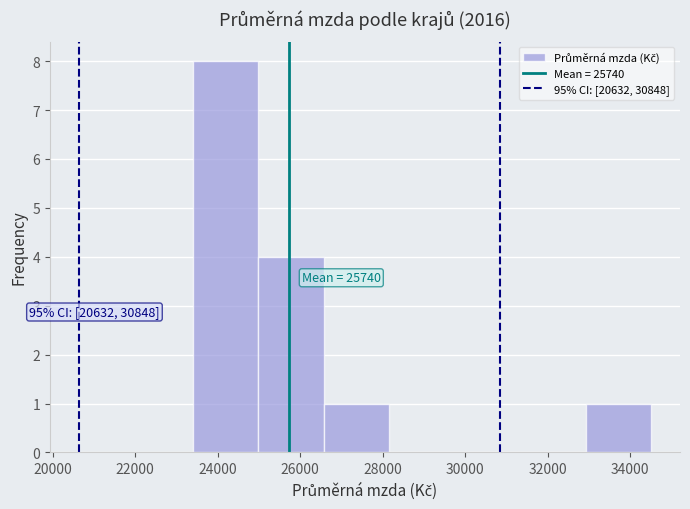

Which range on the x-axis has the tallest bar?

23400 to 25000